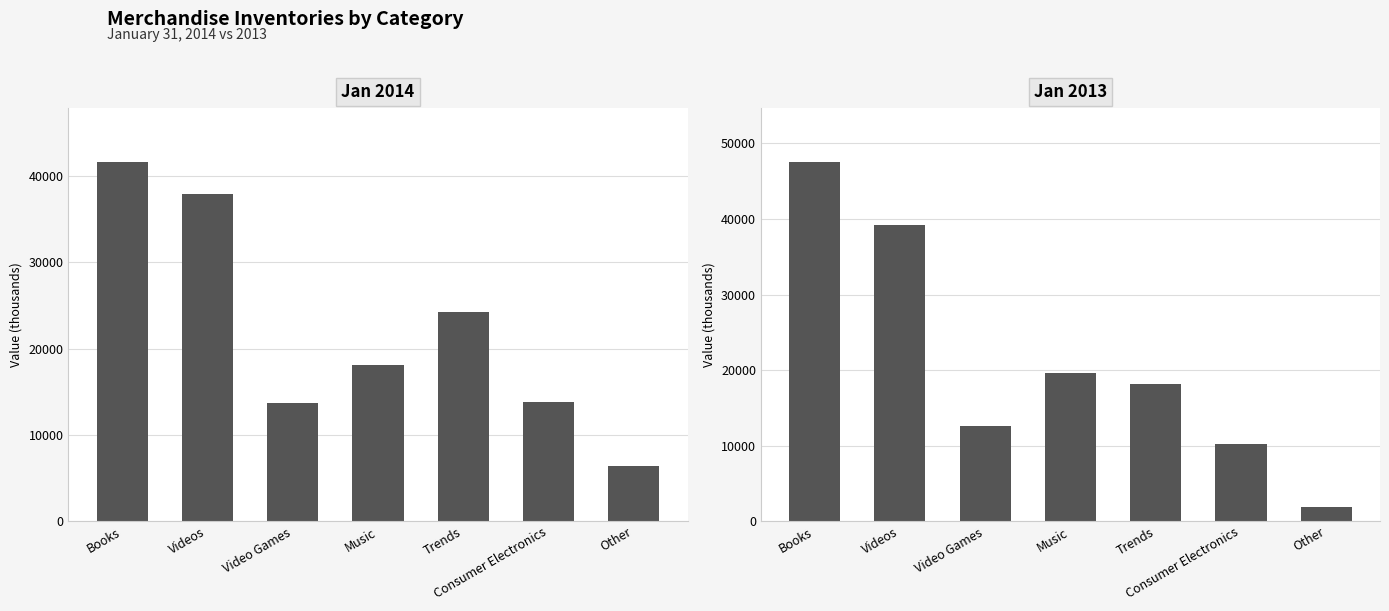

Reading left to right, transcribe all the data shown in this chart.

Jan 2014: 41623	37921	13758	18092	24237	13790	6390
Jan 2013: 47537	39171	12570	19631	18232	10183	1851